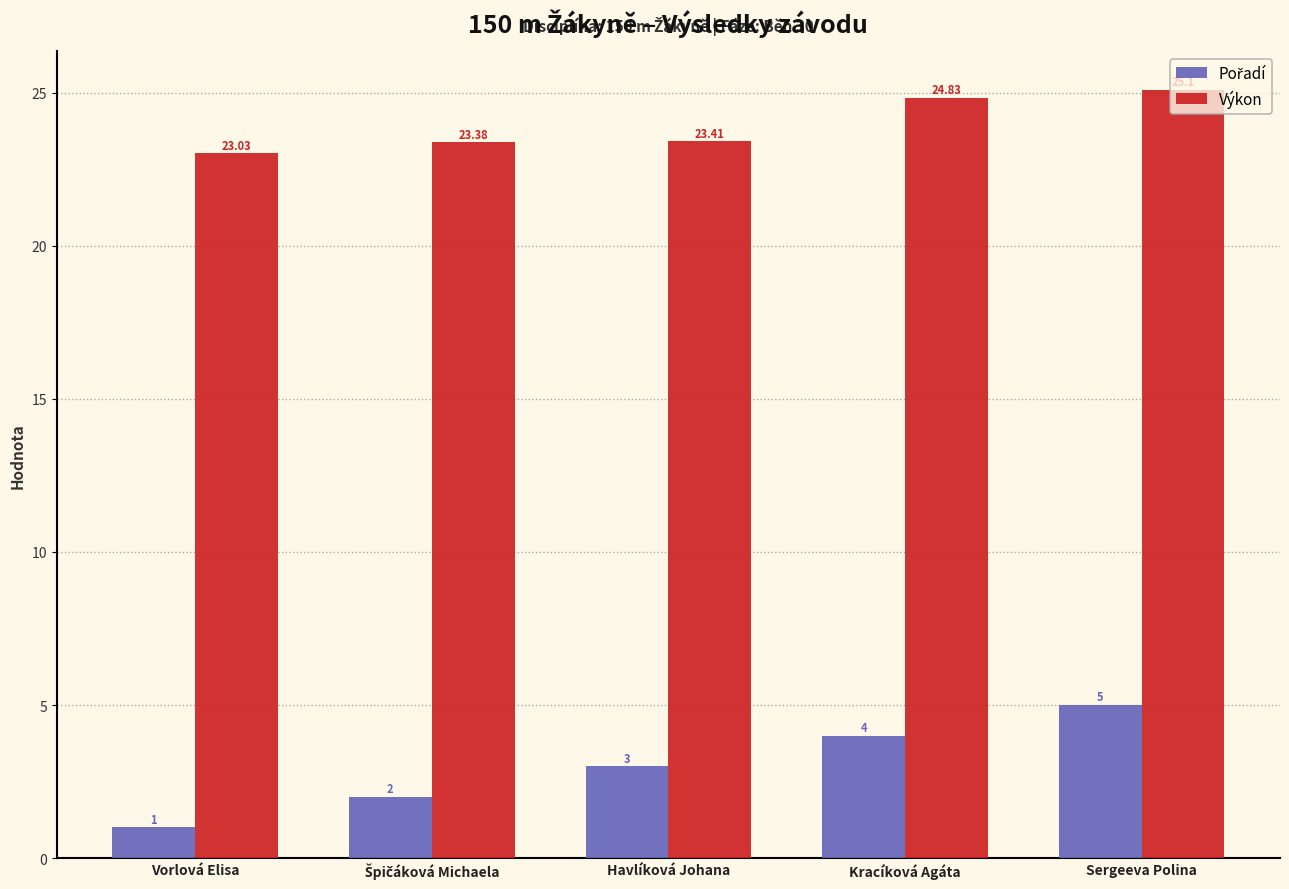

What is the total value across all series at Vorlová Elisa?

24.0